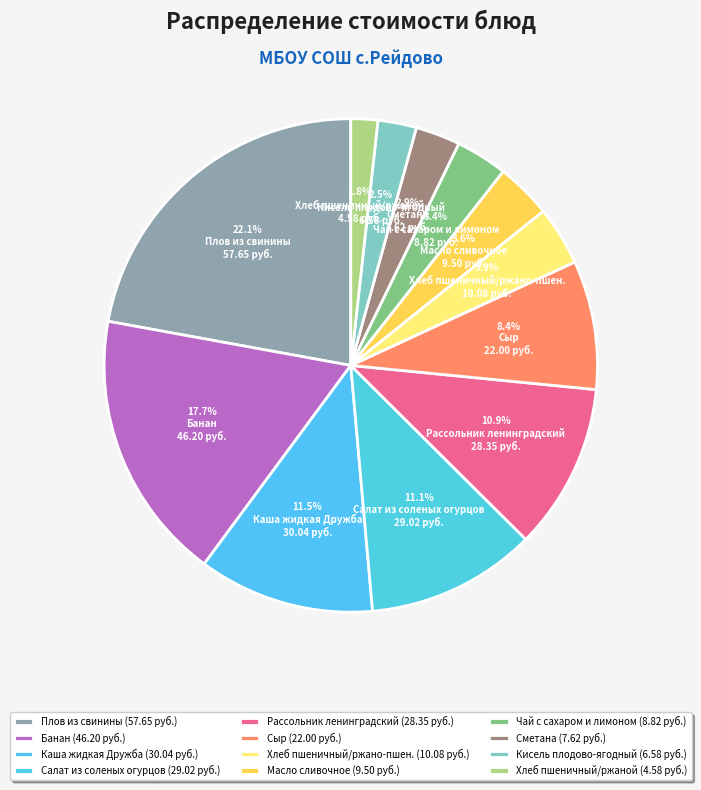

How many segments does this pie chart have?

12